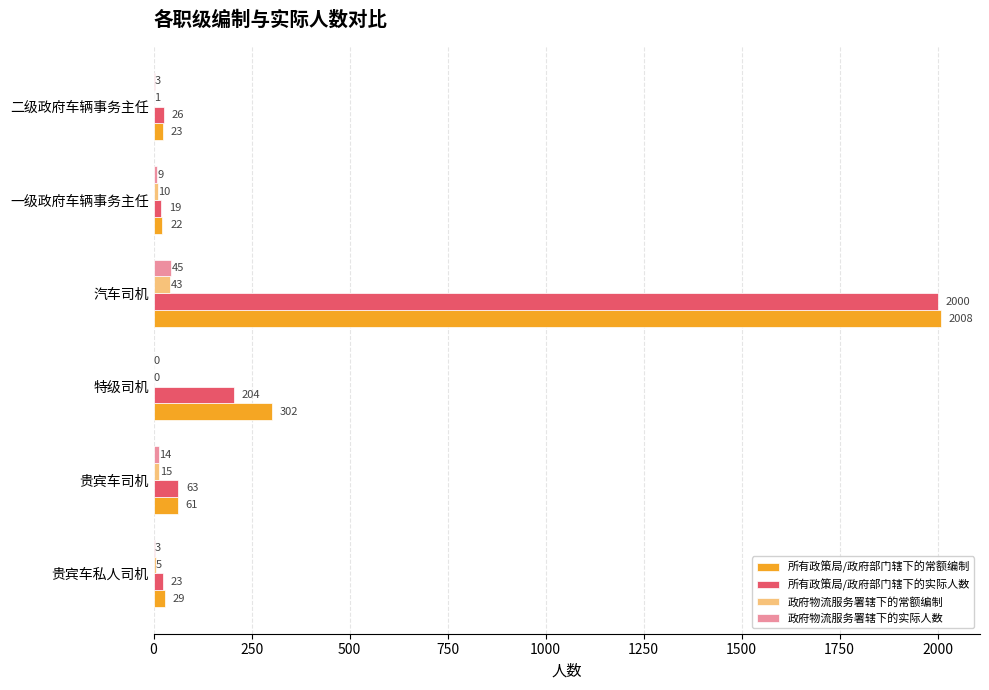

What is the greatest value displayed?

2008